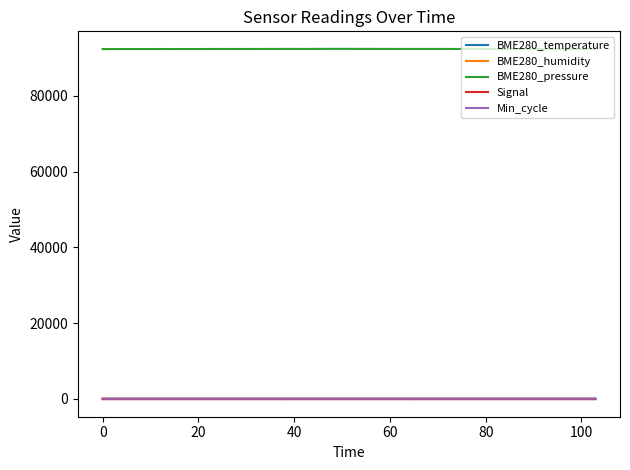

Which series has the largest total across all categories?

BME280_pressure